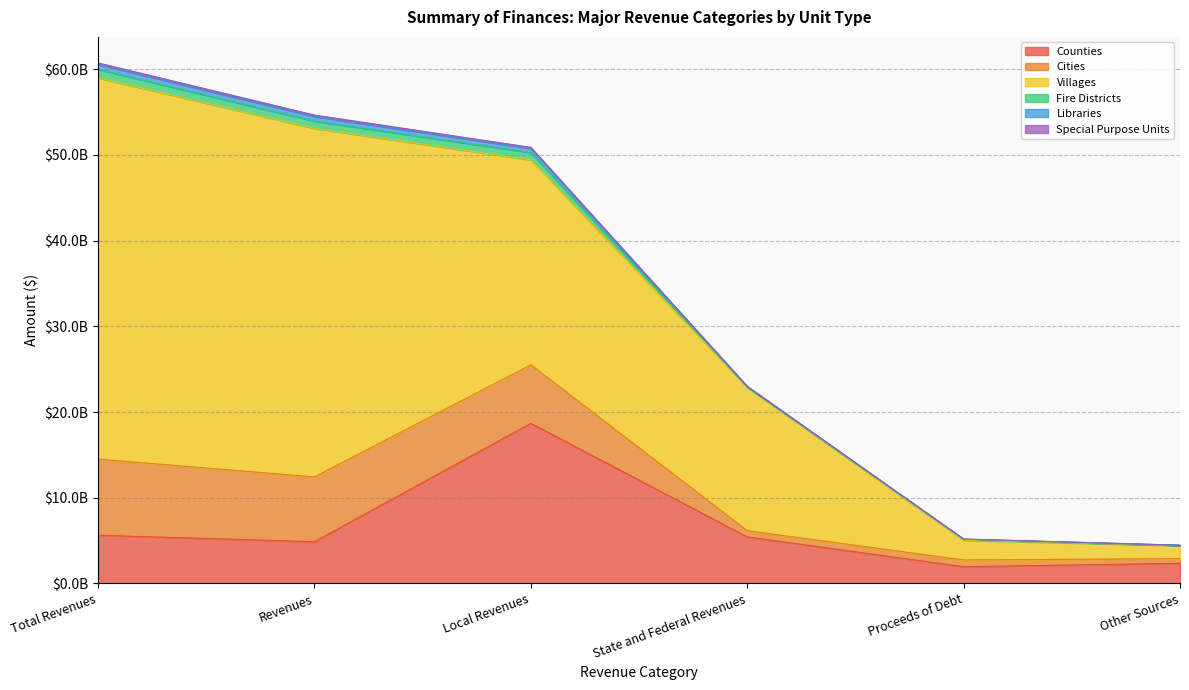

Which has a higher value, Other Sources or Revenues?

Revenues